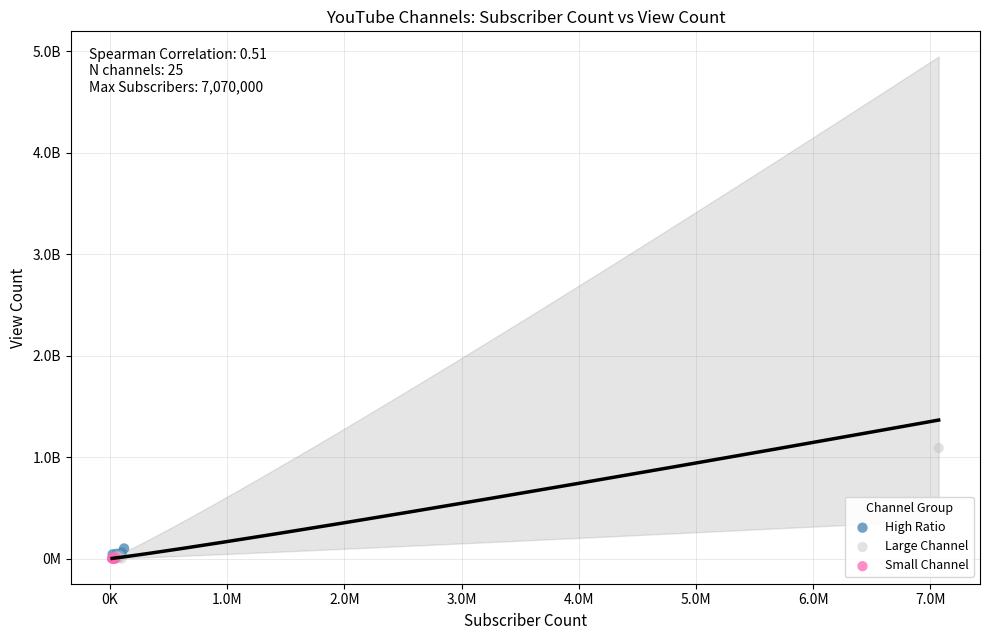

Which series has the largest Y range (max minus min)?

Large Channel